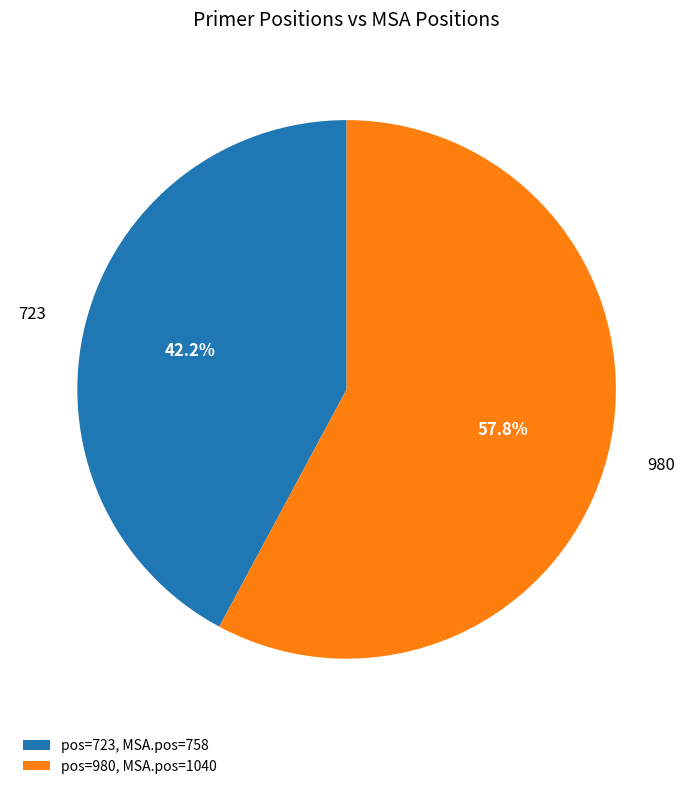

To the nearest percent, what is the average slice percentage?

50%